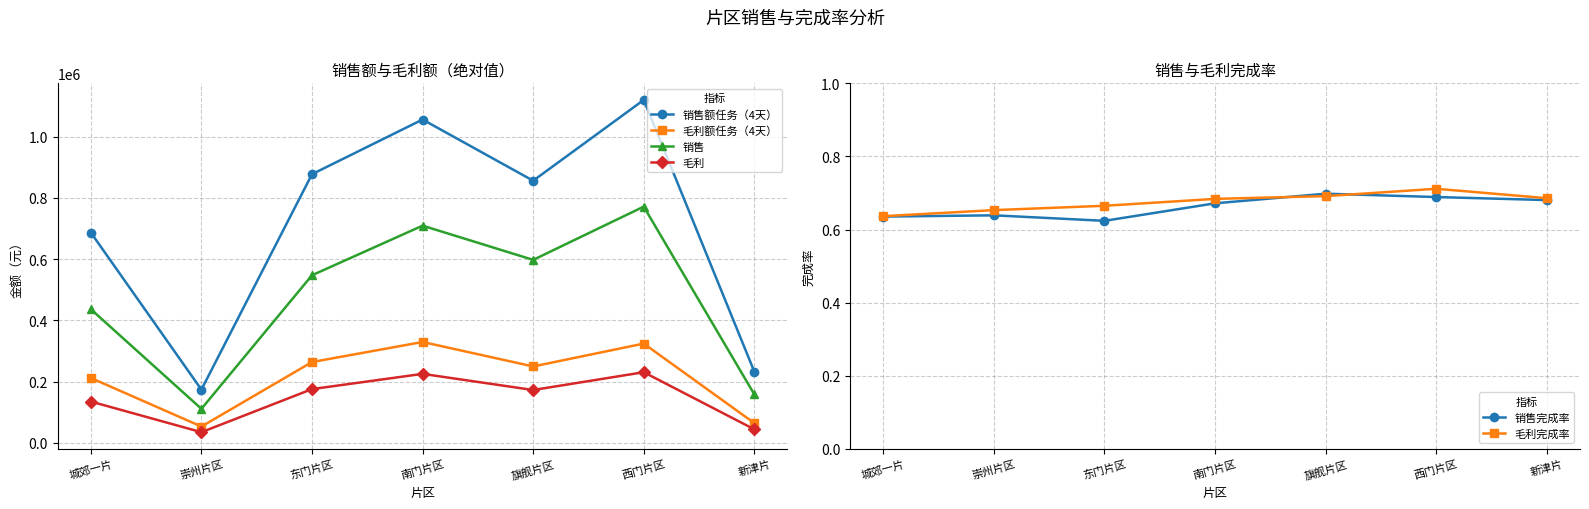

What is the sum of all 销售 values?

3330426.4